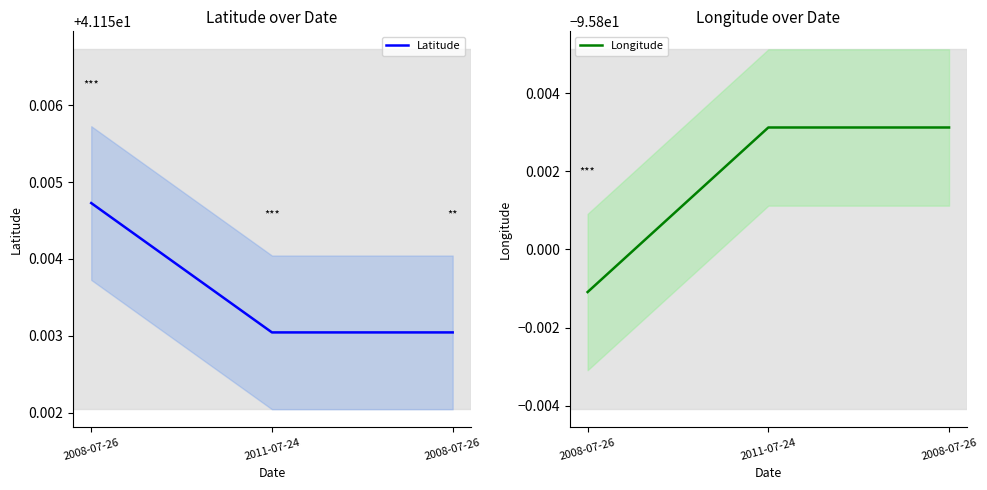

Reading left to right, list all the values displayed in this chart.

Latitude: 41.2	41.2	41.2
Longitude: -95.8	-95.8	-95.8